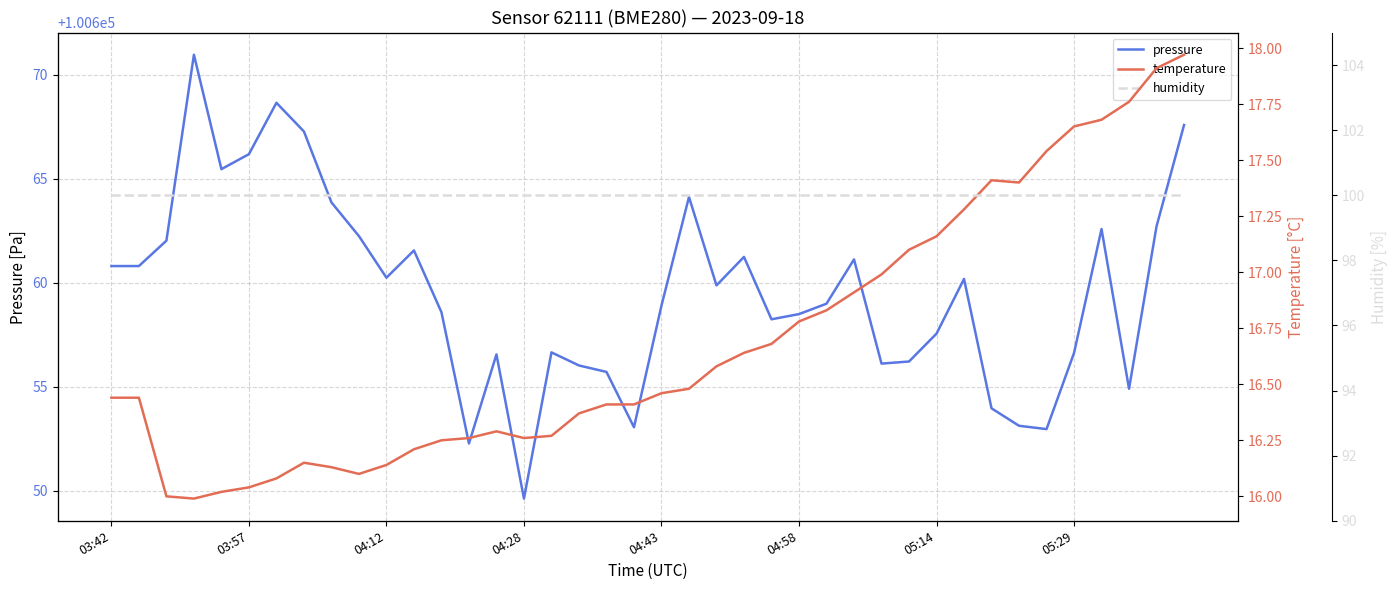

True or false: pressure has a value of 138390.1 at 04:58.

False